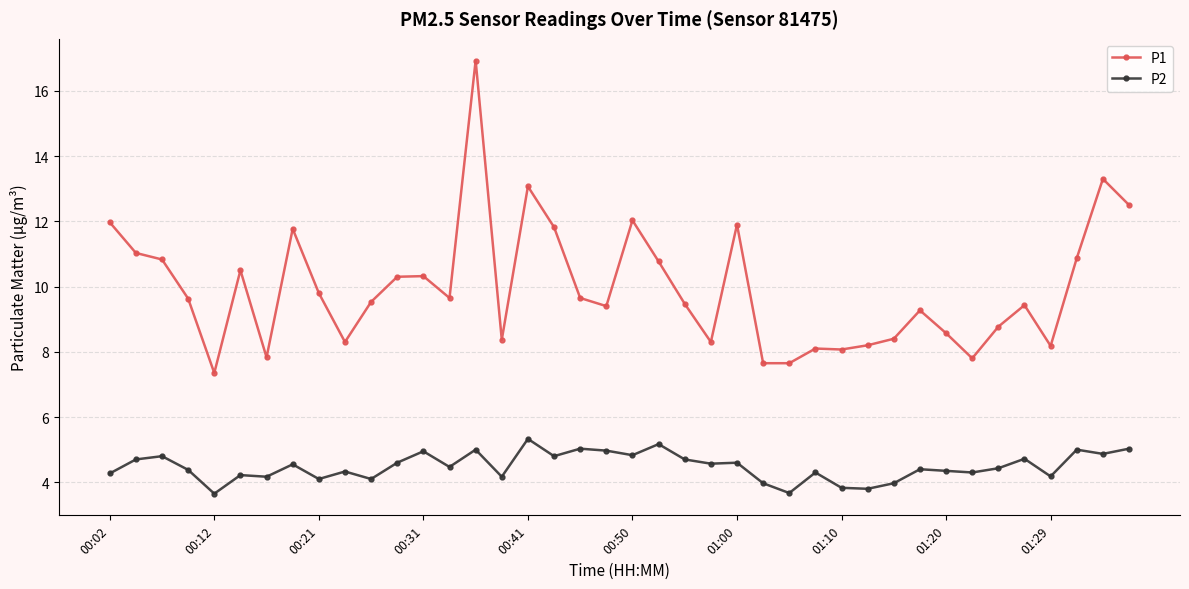

Rank the series by their maximum value, from lowest to highest.

P2, P1